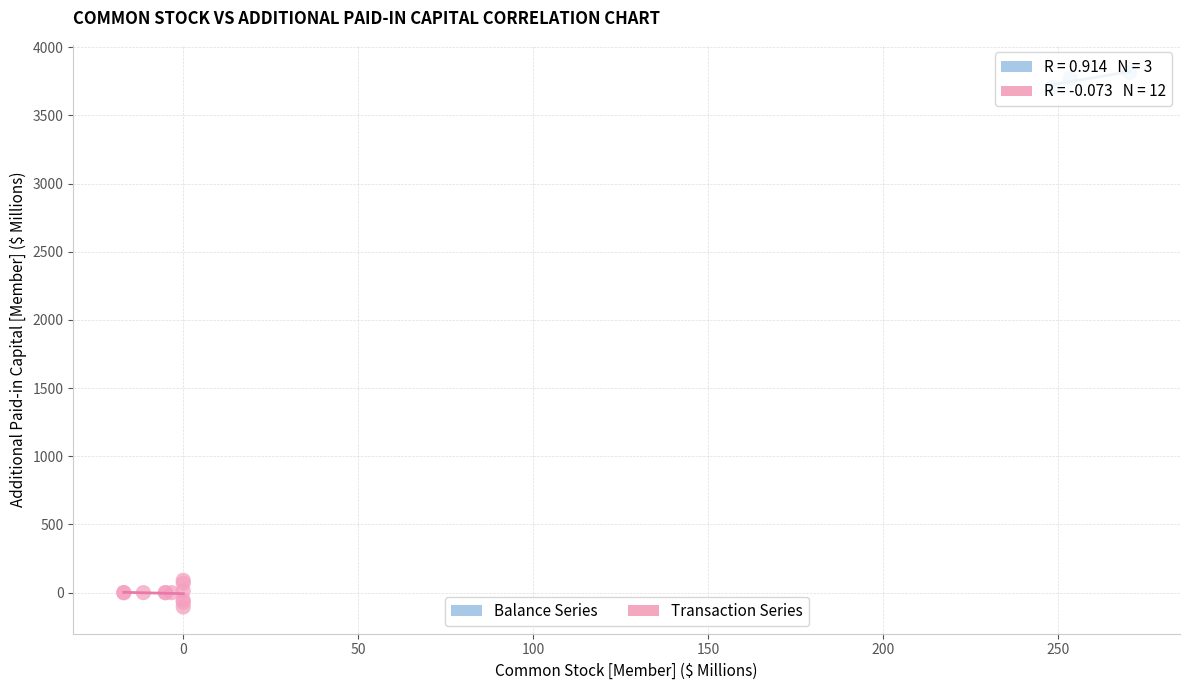

Which series has the largest Y range (max minus min)?

Transaction Series